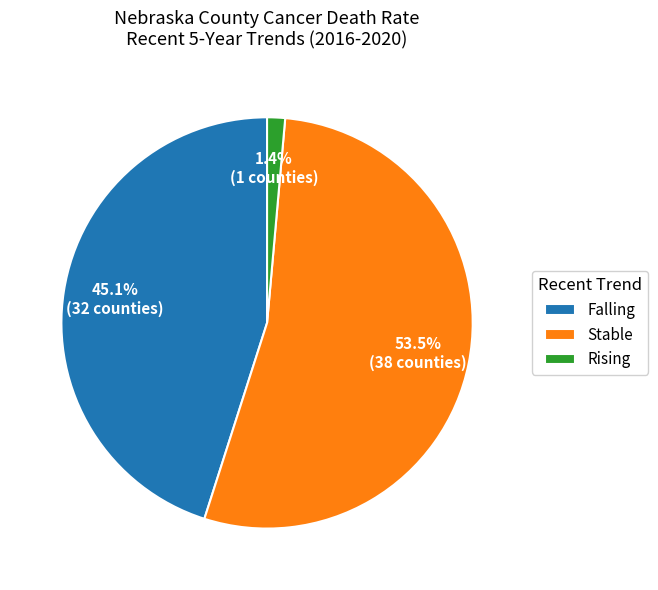

Which has a higher value, Falling or Rising?

Falling